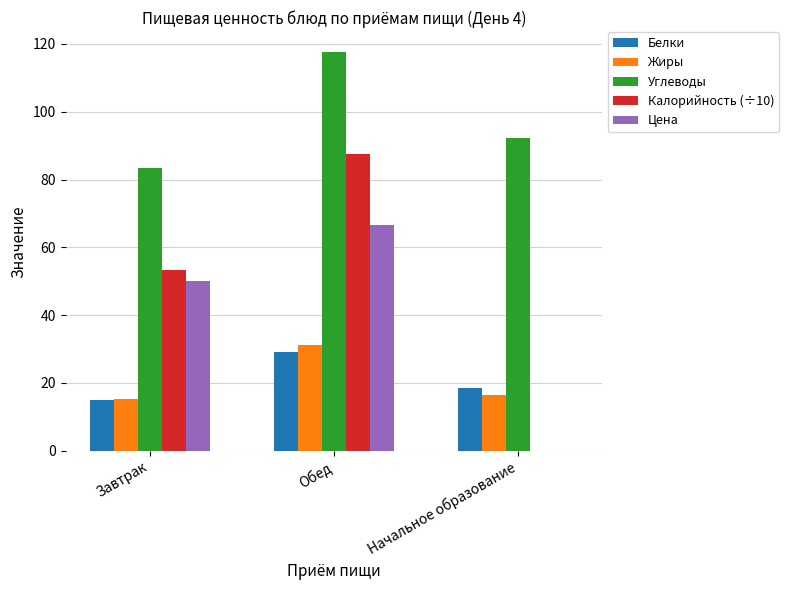

How many values in Цена are above zero?

2